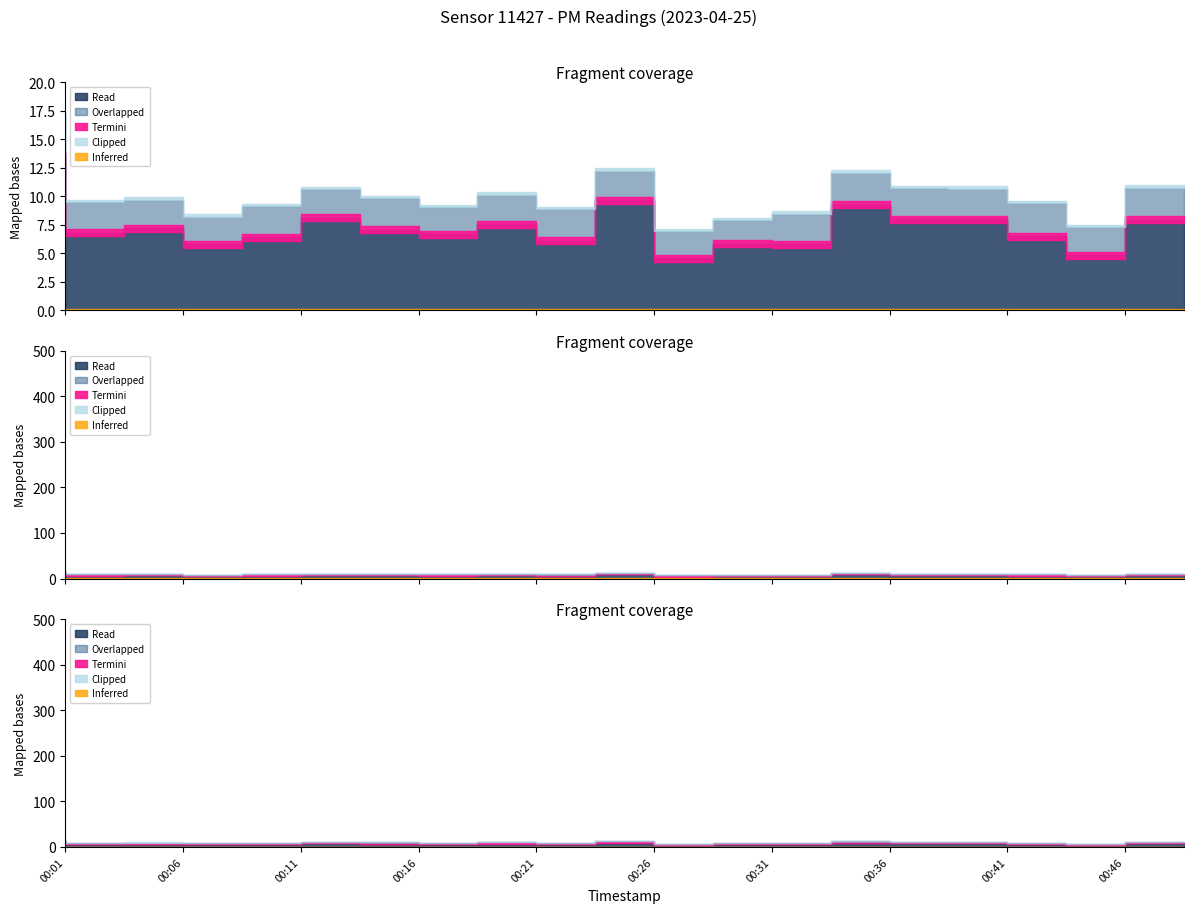

True or false: P2 and P1 intersect in this chart.

False